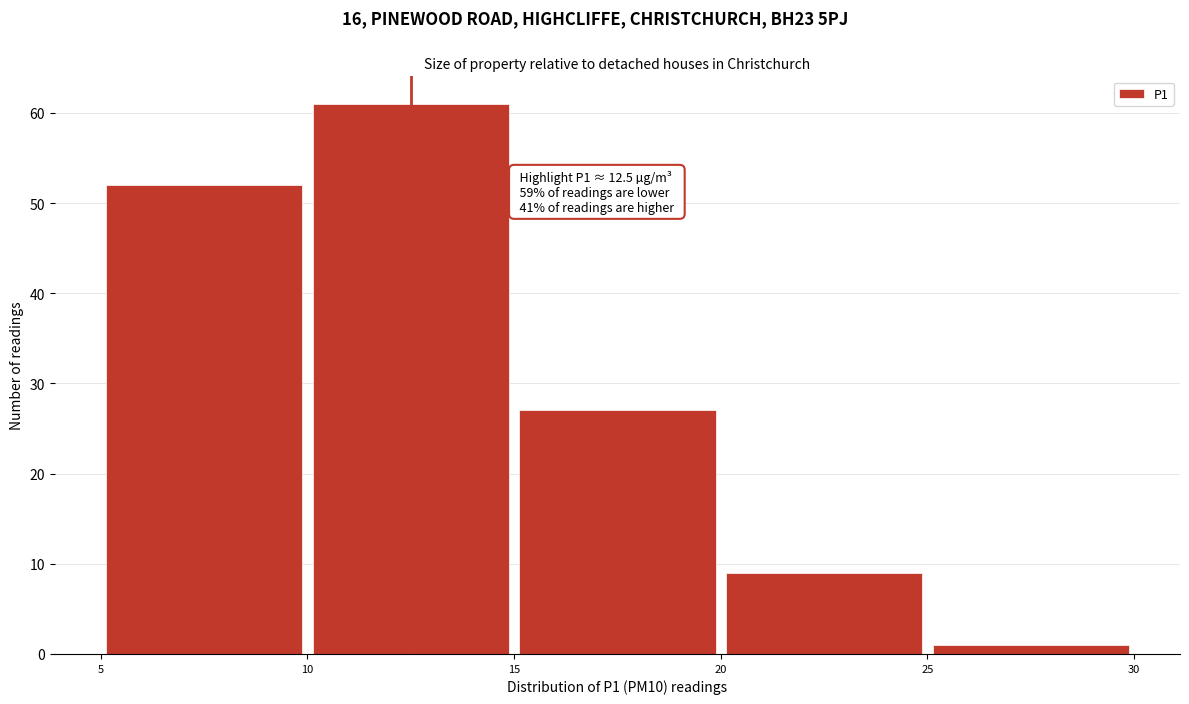

Over which range of the x-axis is the bar tallest?

10 to 15